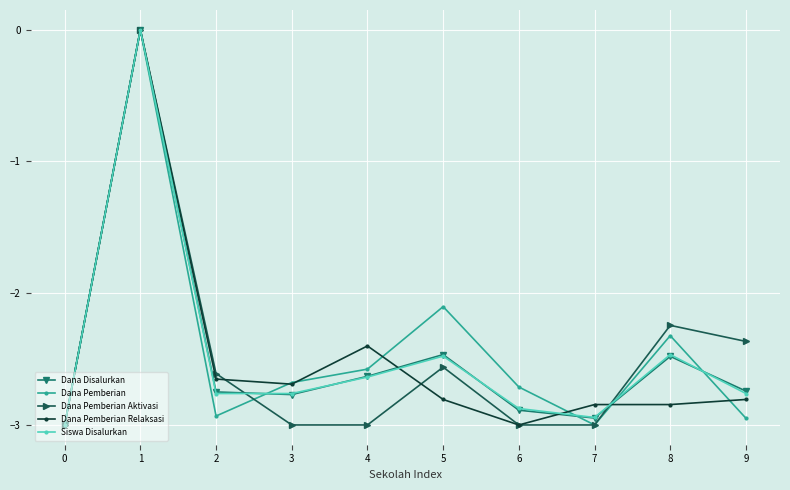

What is the value of the Siswa Disalurkan point at the 1st from the left?

-3.0